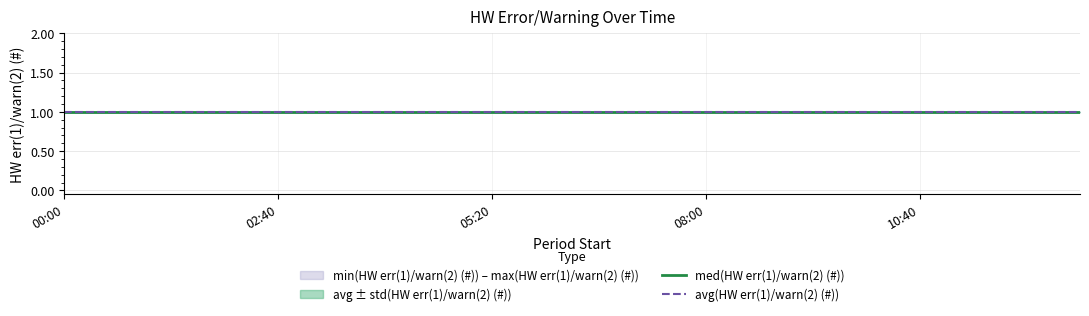

What is the label of the 7th point from the right?

2016-12-02 08:40